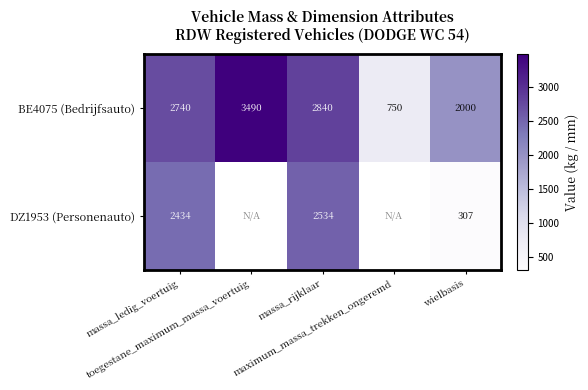

What is the difference between the maximum and minimum values in the BE4075 (Bedrijfsauto) series?

2740